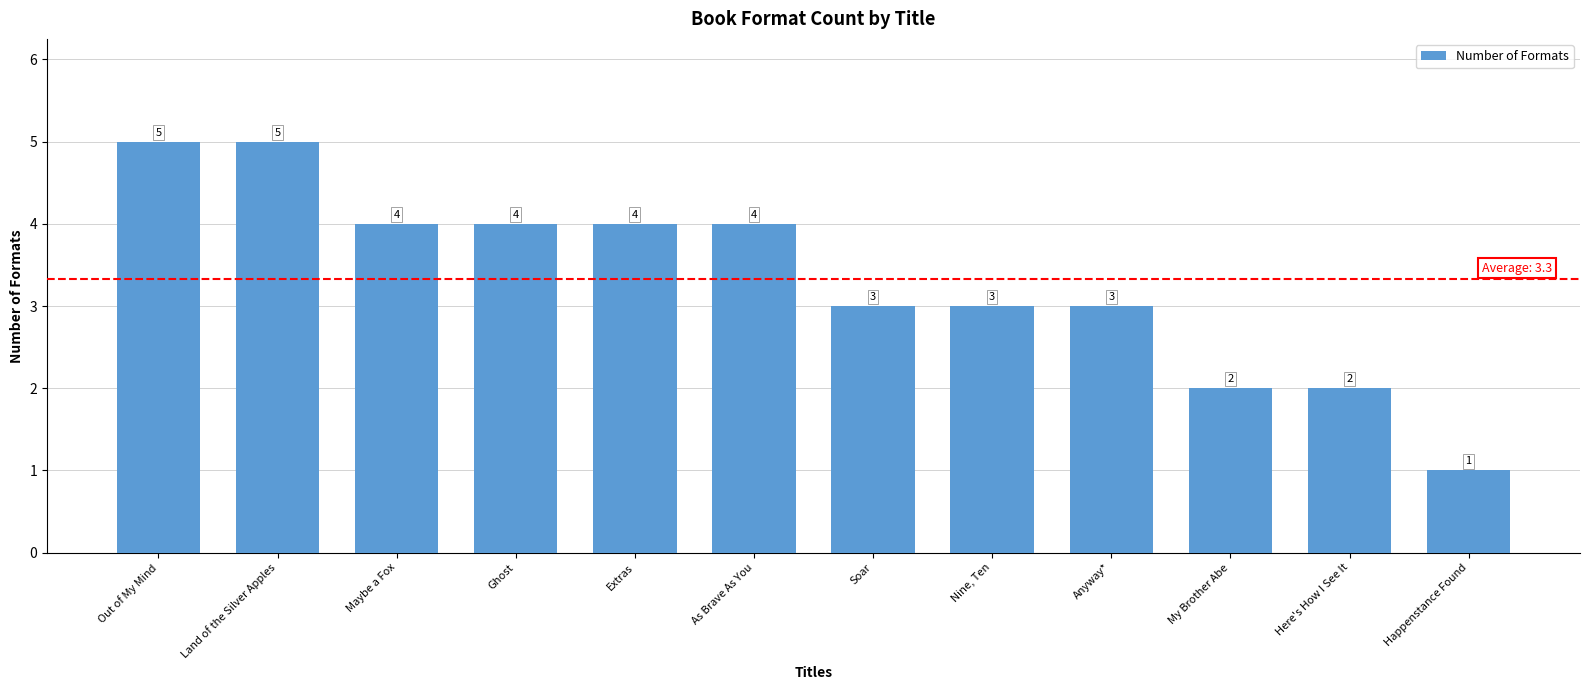

Count the values in the range 3 to 4.

7